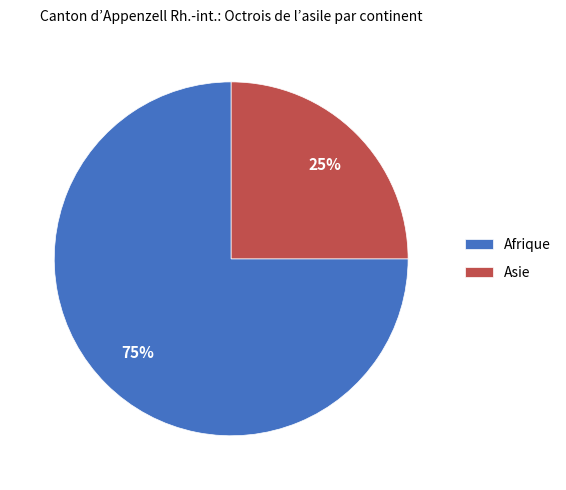

To the nearest percent, what is the difference between the largest and smallest slice percentages?

50%